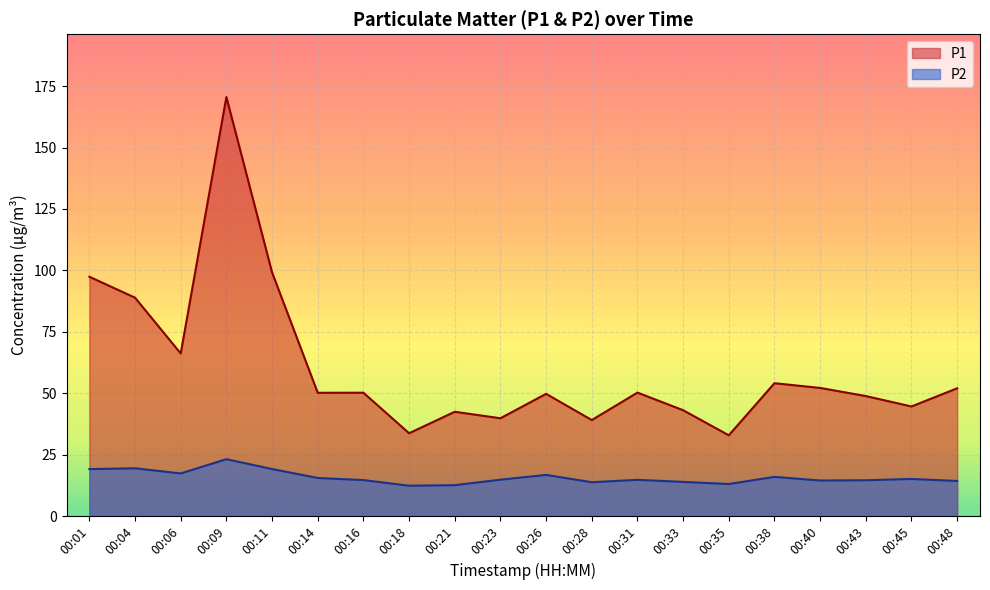

True or false: P1 and P2 cross at least once.

False